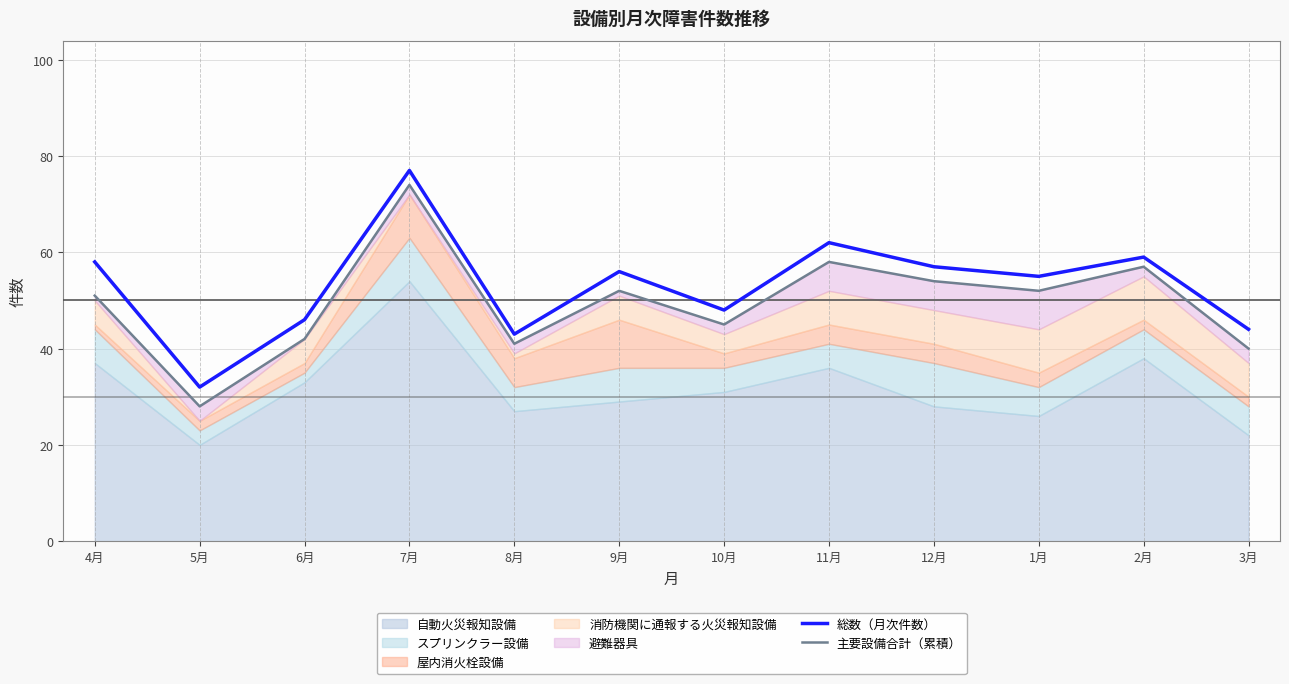

What is the difference between the maximum and minimum values in the 主要設備合計（累積） series?

46